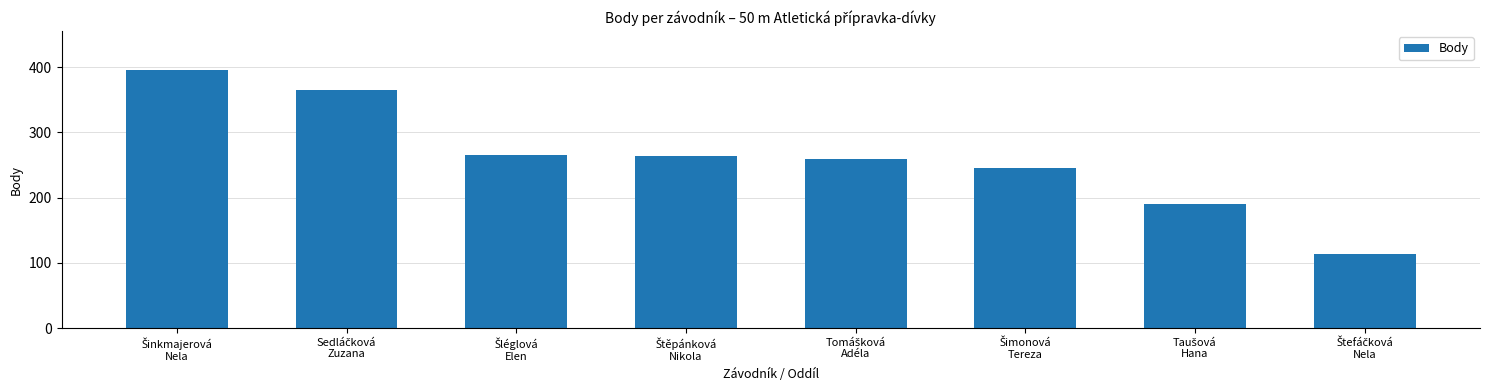

Reading right to left, what are all the values shown in this chart?

114	191	246	259	264	266	365	396